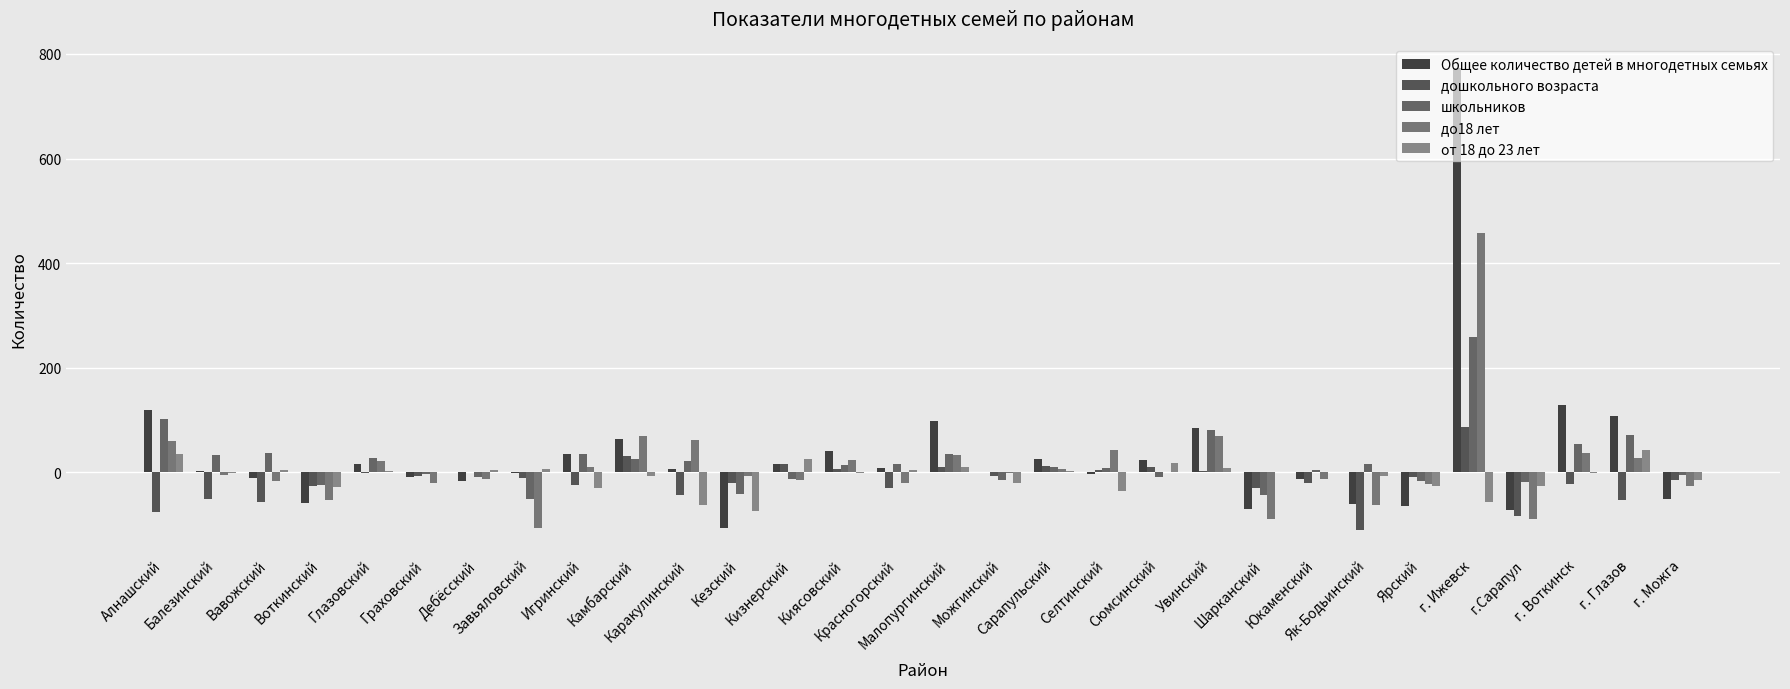

Are the bars horizontal?

No